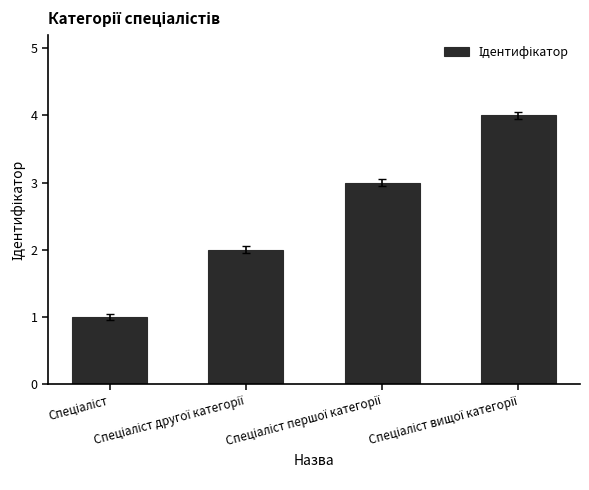

Are the bars grouped side by side (vs. stacked)?

No